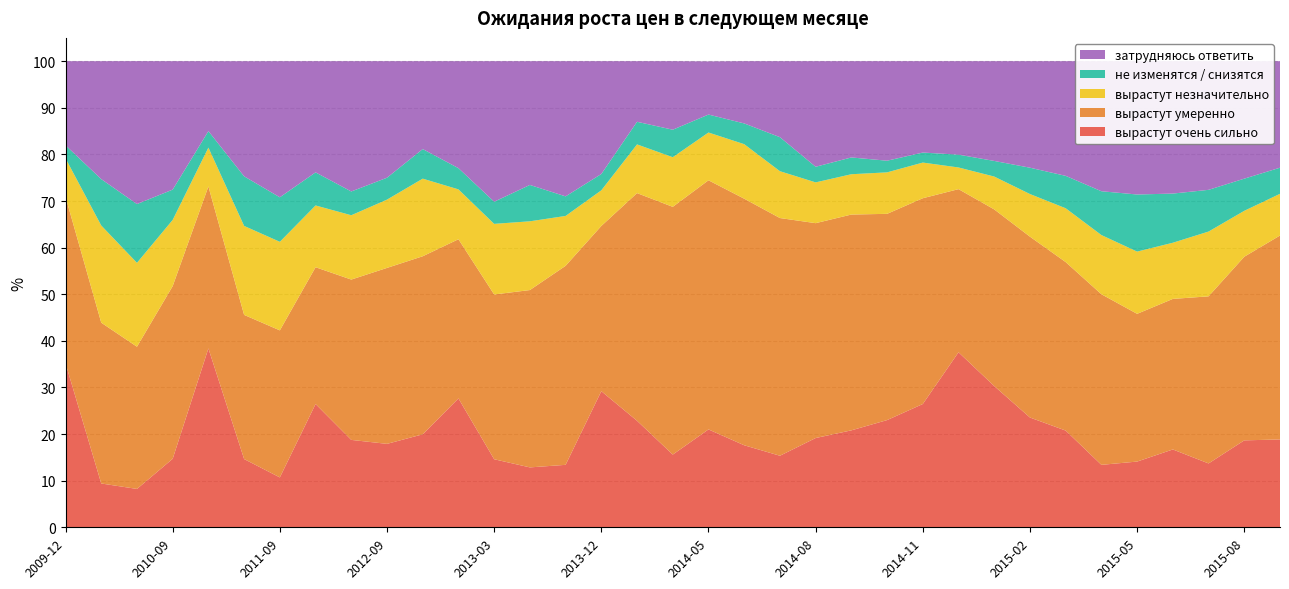

Reading right to left, what are all the values shown in this chart?

вырастут очень сильно: 18.9	18.6	13.7	16.7	14.1	13.4	20.8	23.6	30.3	37.5	26.4	23.0	20.8	19.1	15.3	17.6	21.0	15.6	22.9	29.2	13.4	12.8	14.6	27.6	19.9	17.9	18.8	26.4	10.7	14.6	38.4	14.7	8.2	9.4	35.2
вырастут умеренно: 43.8	39.4	35.9	32.3	31.7	36.6	36.1	38.8	37.9	35.0	44.1	44.2	46.3	46.1	51.0	52.9	53.5	53.1	48.9	35.5	42.7	38.0	35.4	34.1	38.2	37.8	34.4	29.4	31.6	30.9	34.8	37.0	30.5	34.5	35.7
вырастут незначительно: 8.9	9.8	13.9	12.1	13.3	12.7	11.6	9.2	7.0	4.7	7.7	8.9	8.7	8.8	10.1	11.7	10.2	10.7	10.4	7.7	10.7	14.8	15.2	10.7	16.6	14.7	13.8	13.2	19.0	19.1	8.3	14.2	18.0	20.9	8.2
не изменятся / снизятся: 5.6	6.9	8.9	10.6	12.2	9.4	7.0	5.7	3.4	2.8	2.1	2.5	3.6	3.4	7.3	4.5	3.9	5.9	4.8	3.5	4.2	7.8	4.8	4.5	6.3	4.7	5.1	7.1	9.6	10.6	3.5	6.5	12.6	9.9	2.8
затрудняюсь ответить: 22.9	25.2	27.6	28.4	28.6	27.9	24.6	22.9	21.4	20.1	19.6	21.4	20.6	22.6	16.3	13.3	11.4	14.7	13.0	24.2	29.0	26.6	30.1	22.9	18.9	25.0	27.9	23.9	29.2	24.7	15.0	27.6	30.7	25.3	18.0